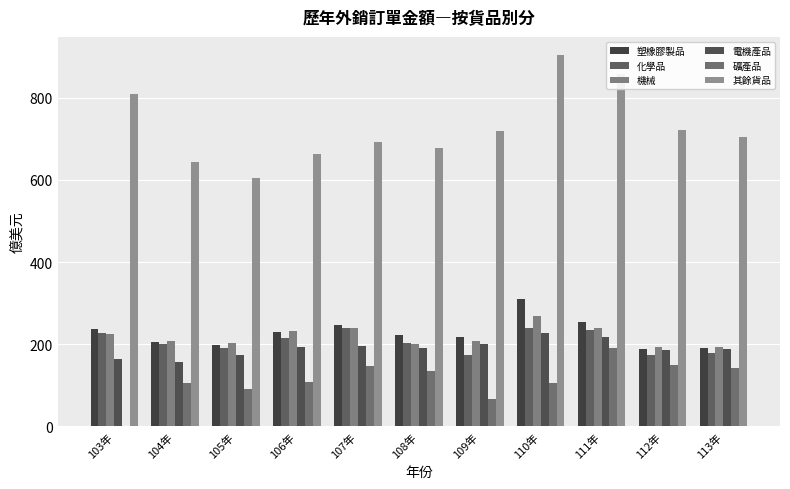

What is the label of the 10th bar from the left?

112年